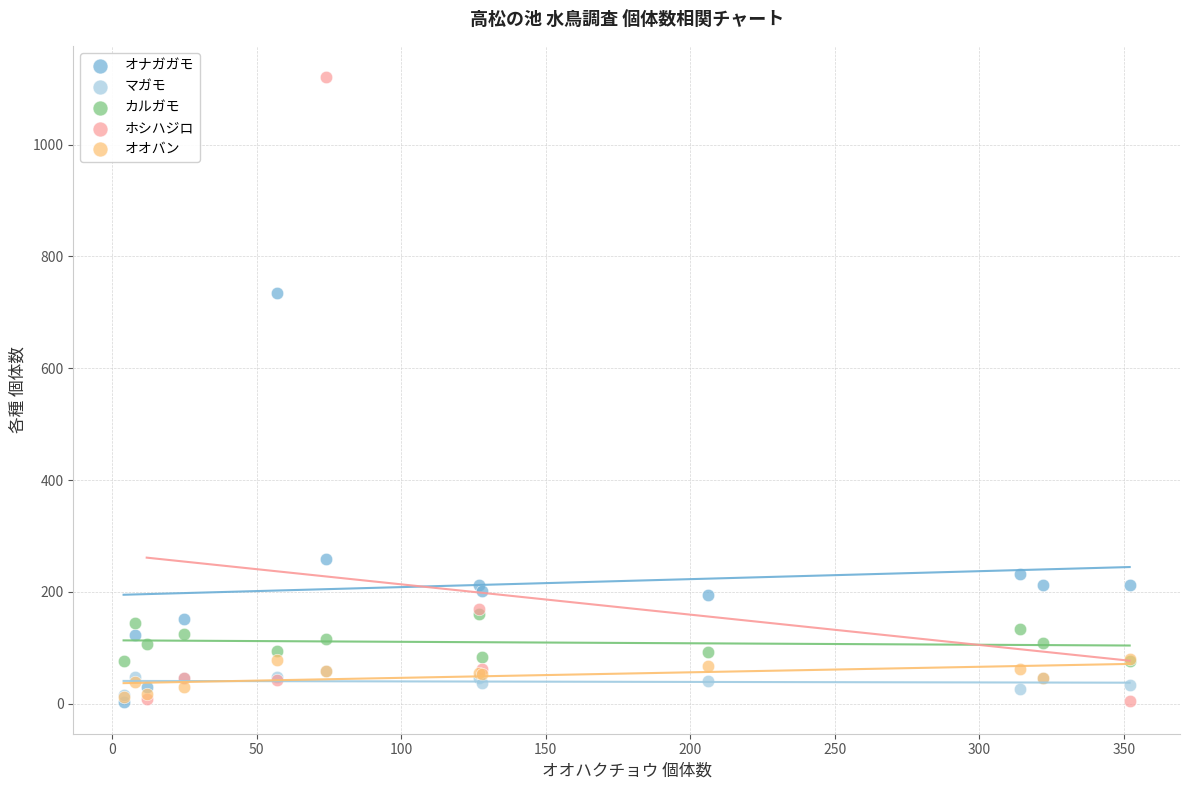

Which series contains the highest Y value?

ホシハジロ